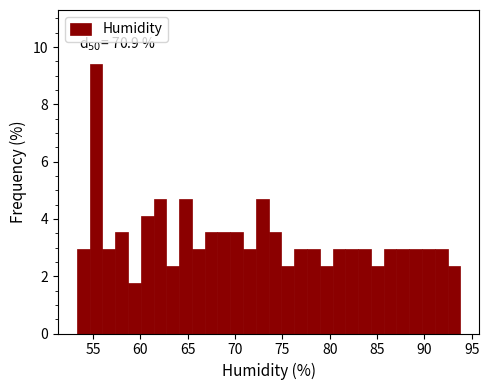

Around what value on the x-axis is the tallest bar? Give the approximate position of its centre, as read against the axis.

55.5